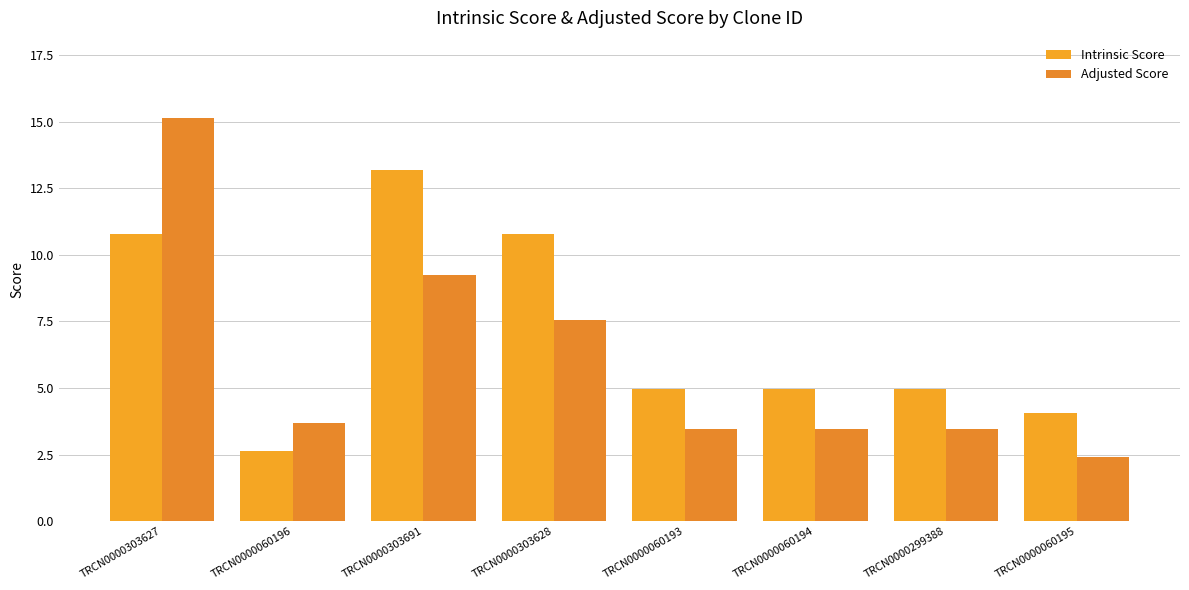

List the series in order of their peak value, highest first.

Adjusted Score, Intrinsic Score